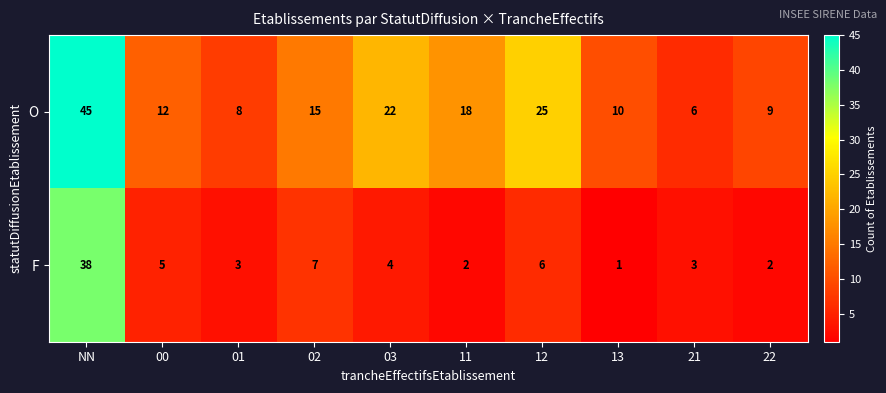

What is the difference between the maximum and minimum values in the O series?

39